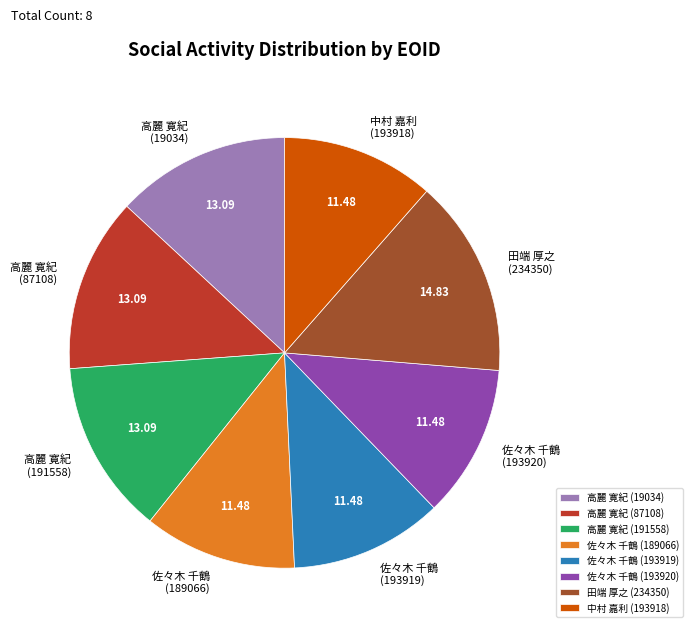

Is the sum of 高麗 寛紀 (87108) and 佐々木 千鶴 (193919) greater than half?

No